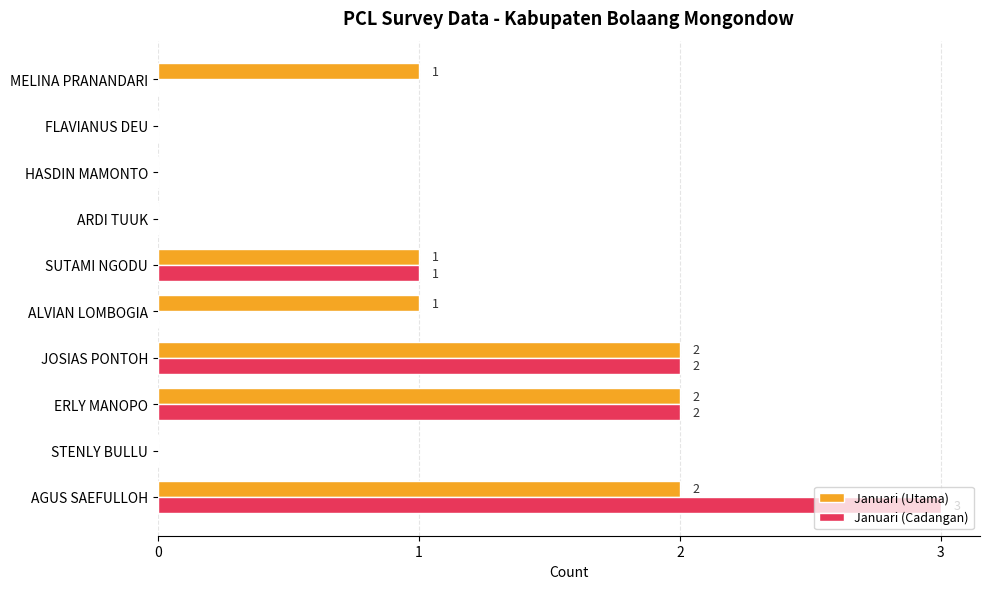

What is the sum of all Januari (Utama) values?

9